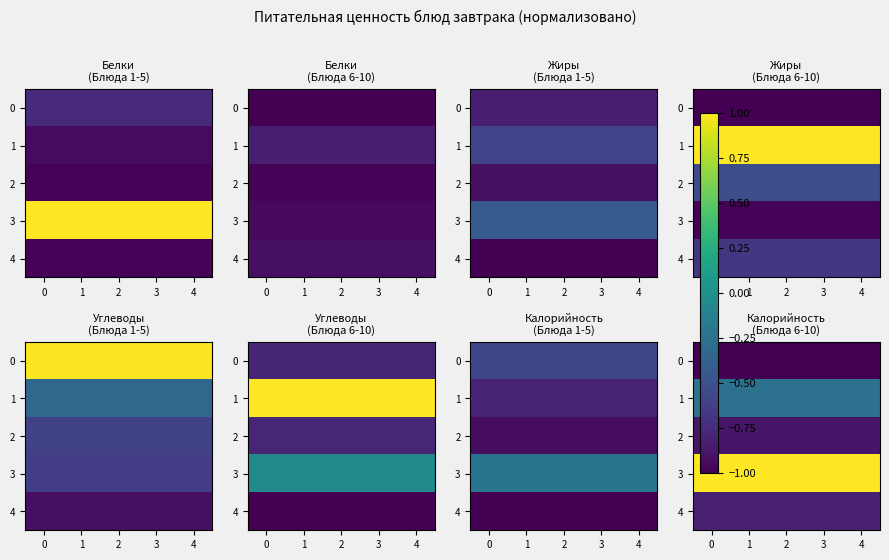

Rank the series at 0 from lowest to highest value.

0, 2, 4, 1, 3